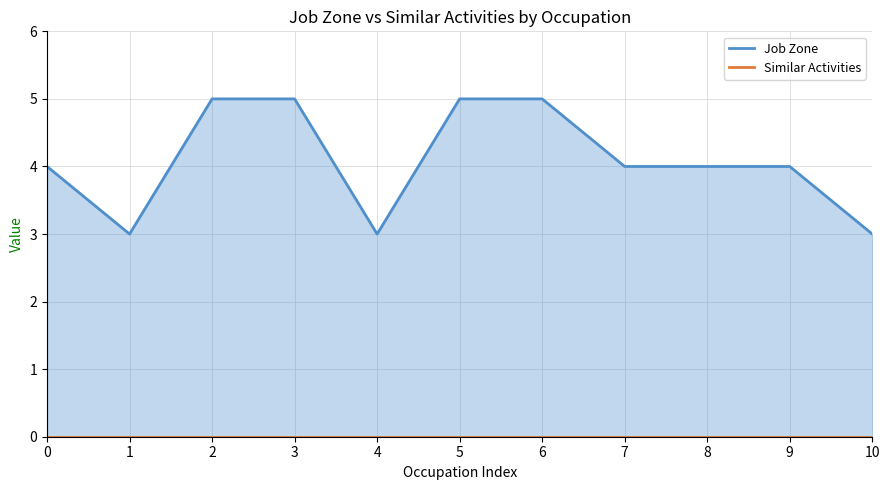

Which series has the largest range (max minus min)?

Job Zone